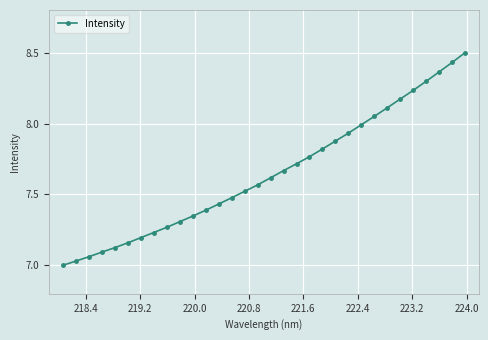

What is the greatest value displayed?

8.5